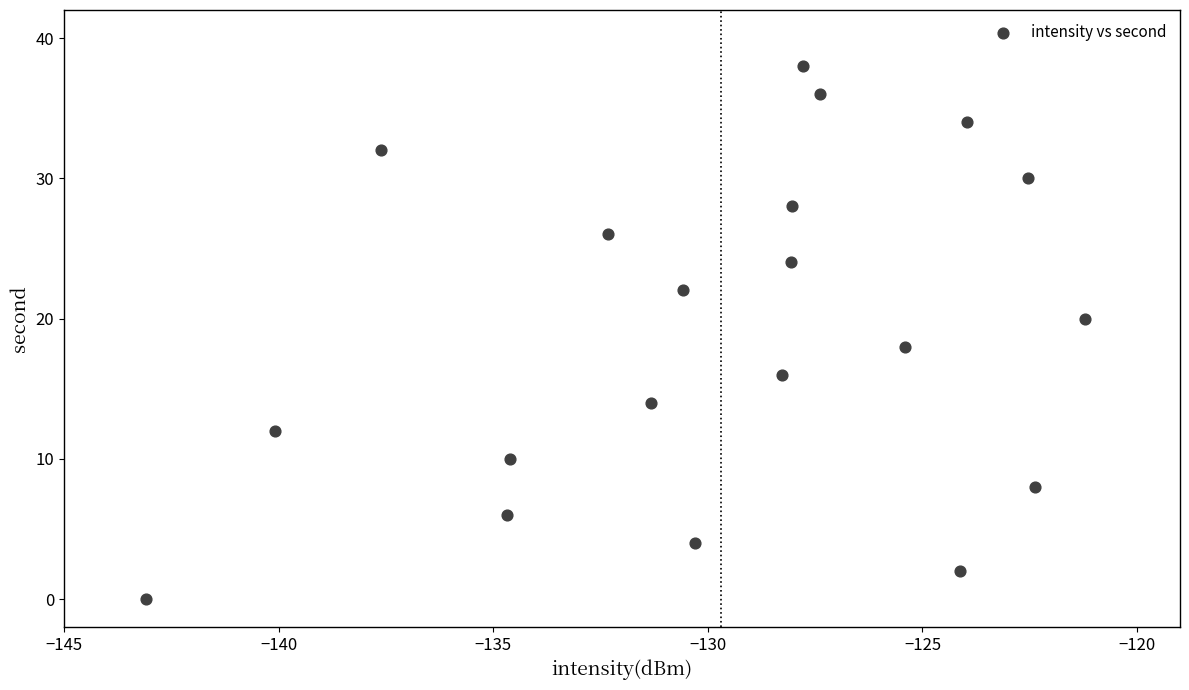

What is the range of Y values (max minus min)?

38